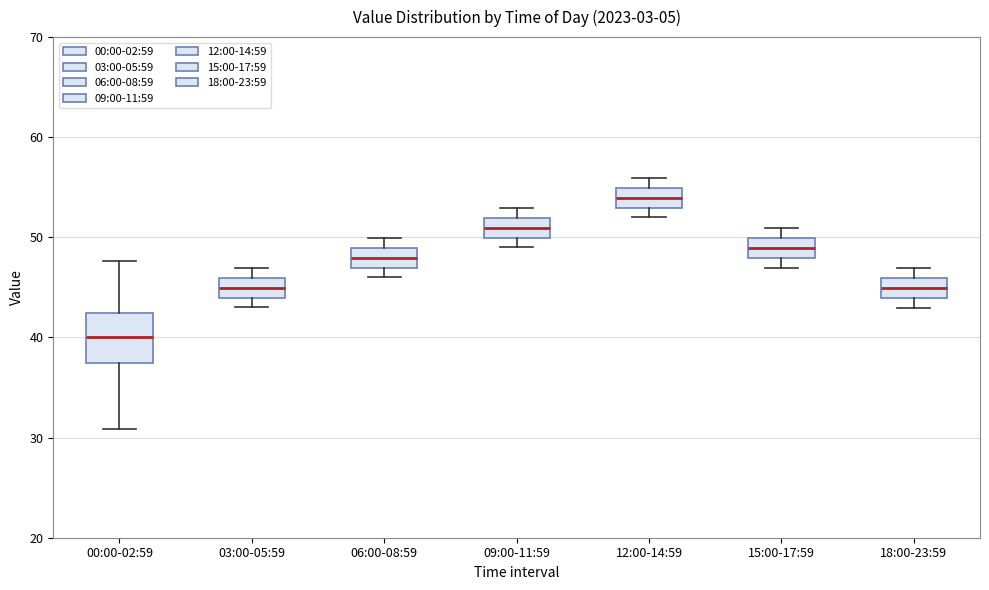

Which box has the highest median line?

12:00-14:59